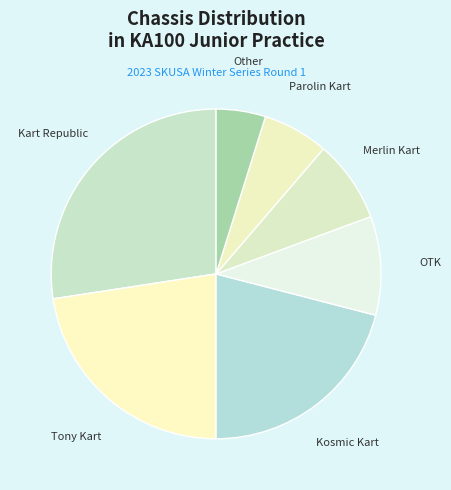

Rank the categories by value from highest to lowest.

Kart Republic, Tony Kart, Kosmic Kart, OTK, Merlin Kart, Parolin Kart, Other